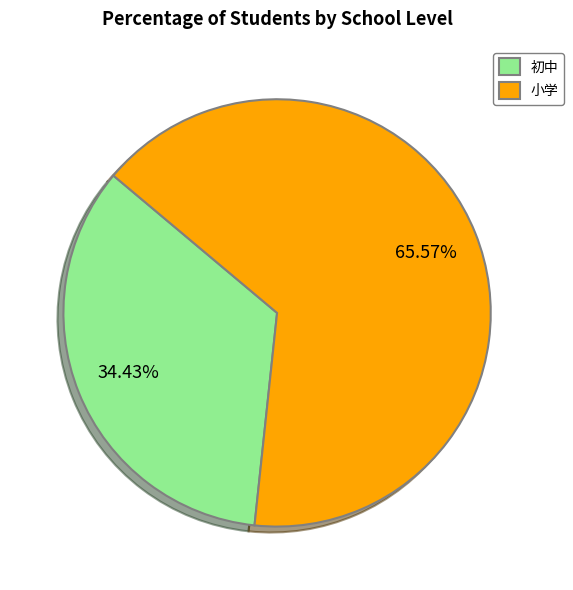

How many segments does this pie chart have?

2